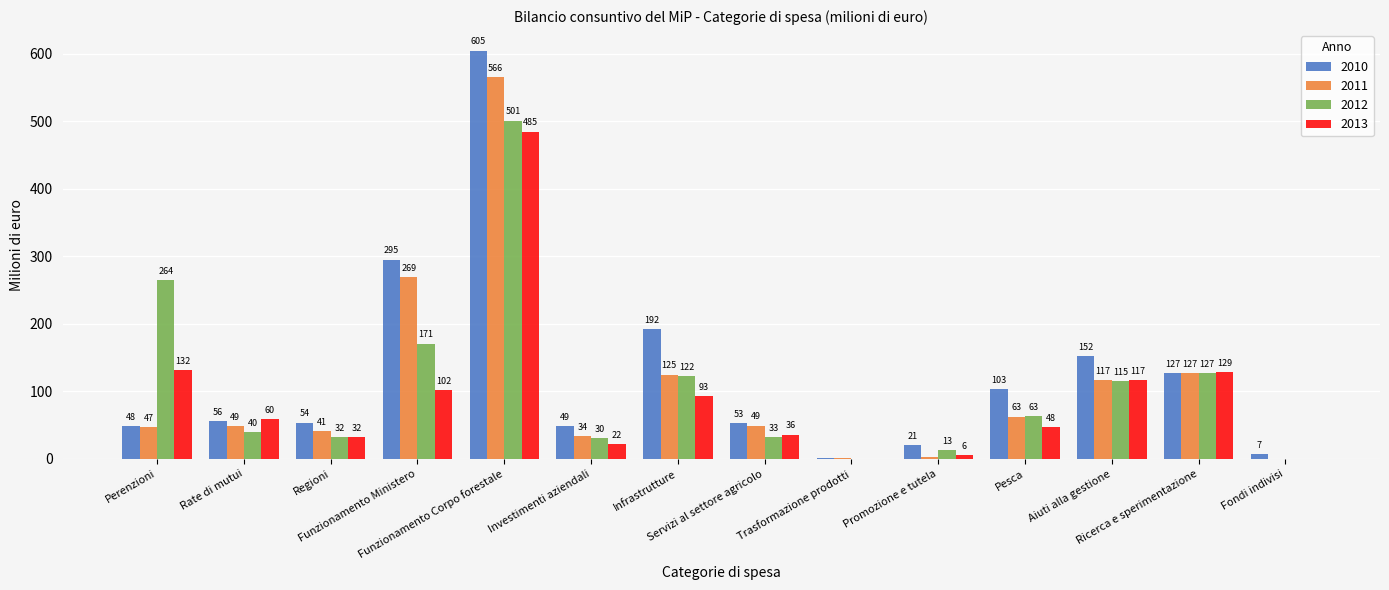

Which series has the largest total across all categories?

2010